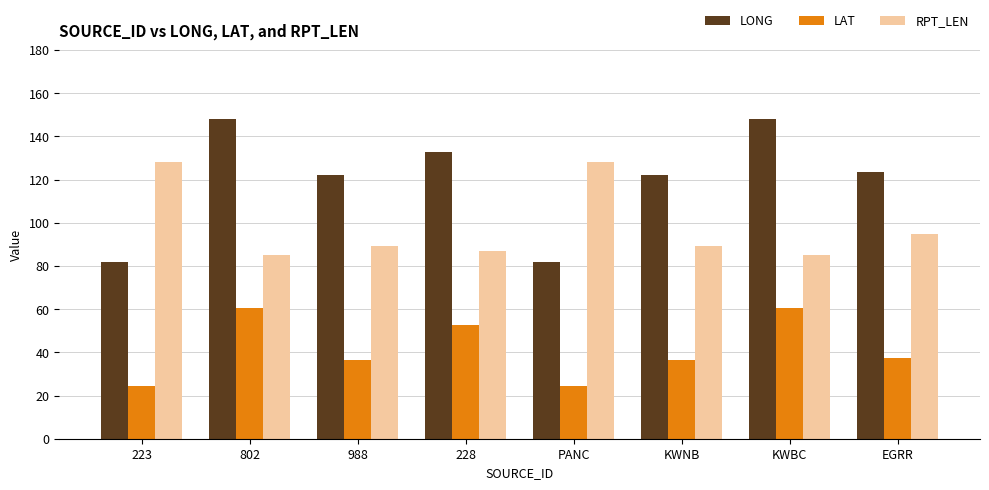

What is the difference between the second highest and minimum values in the LONG series?

66.0